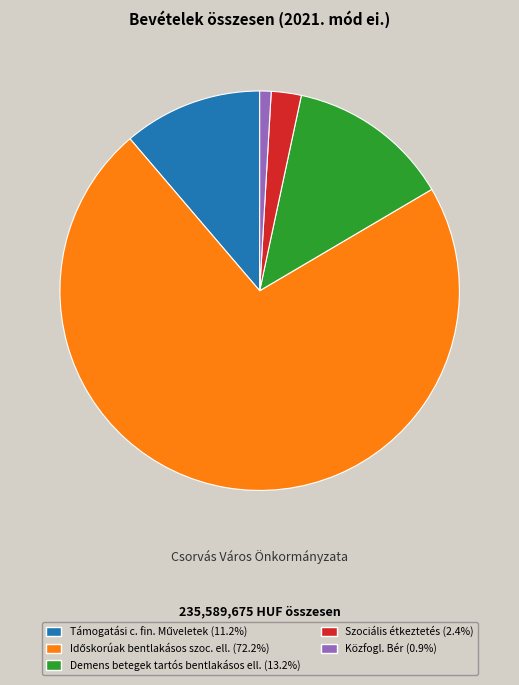

Is there a majority slice in this chart?

Yes